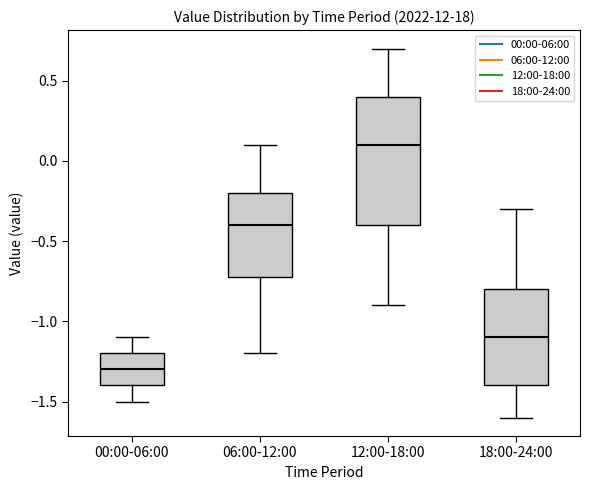

Reading left to right, read every box against the y-axis: the position of its median line, the range the box covers, and the ends of its whiskers. The values are not printed on the chart, so give them approximately, as read against the axis.

00:00-06:00: median -1.3, box -1.4 to -1.2, whiskers -1.5 to -1.1
06:00-12:00: median -0.4, box -0.7 to -0.2, whiskers -1.2 to 0.1
12:00-18:00: median 0.1, box -0.4 to 0.4, whiskers -0.9 to 0.7
18:00-24:00: median -1.1, box -1.4 to -0.8, whiskers -1.6 to -0.3